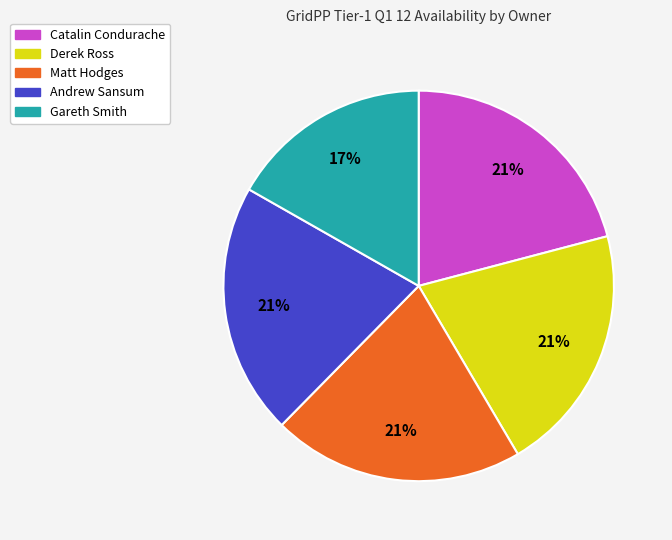

To the nearest percent, what is the difference between the Andrew Sansum and Gareth Smith slice percentages?

4%